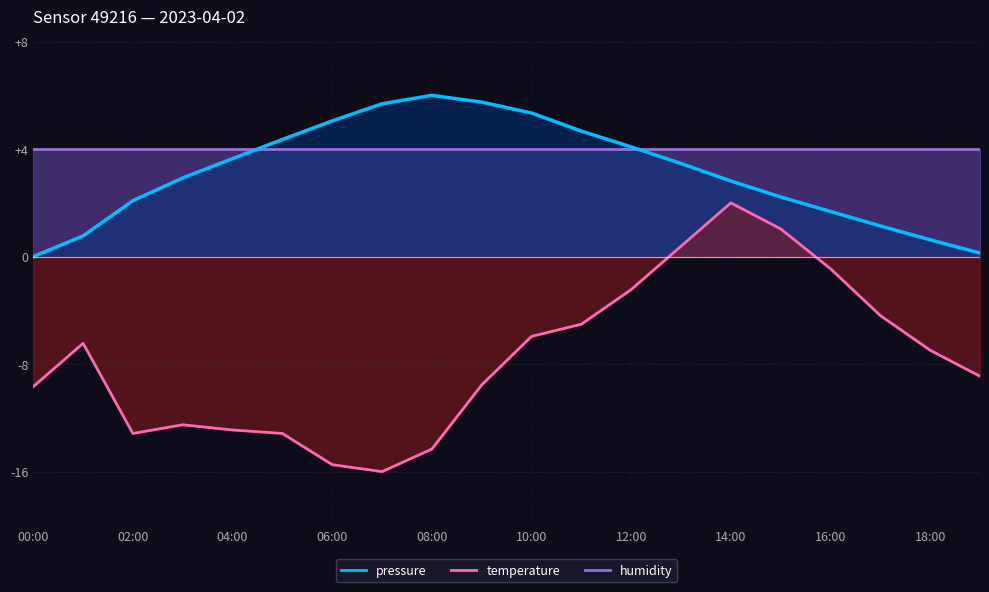

At which category does temperature reach its first local peak?

01:00